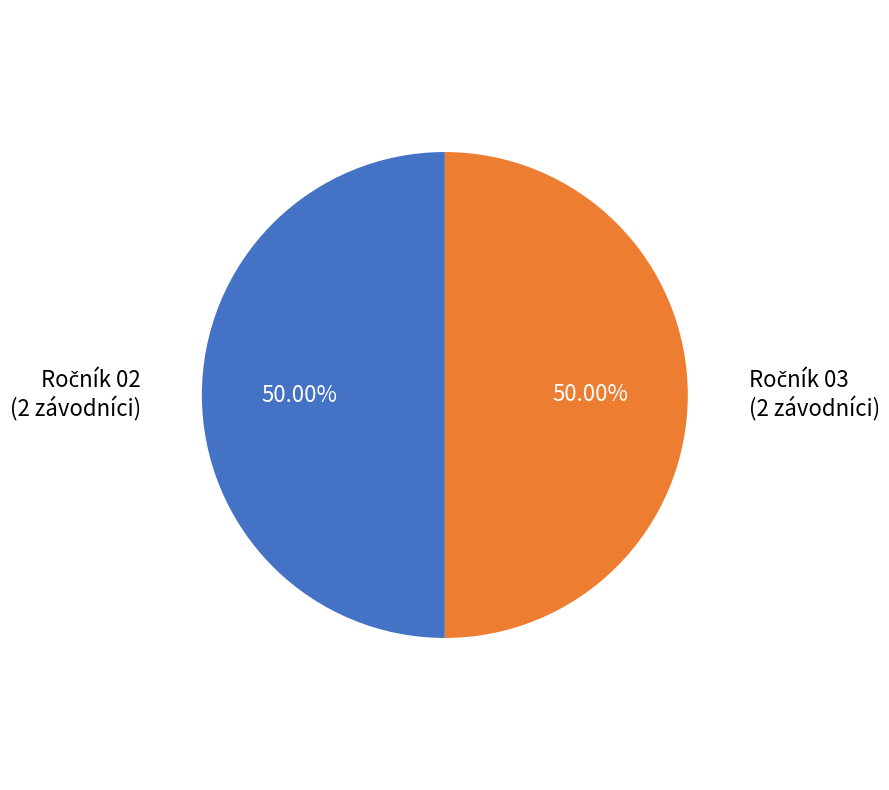

Is there a majority slice in this chart?

No